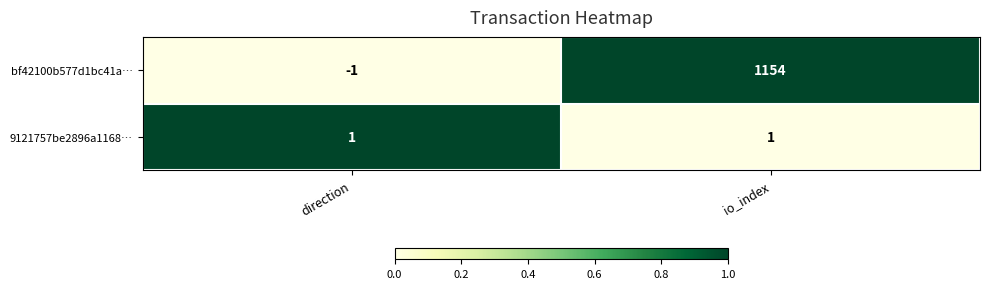

At which category does the chart reach its minimum across all series?

direction